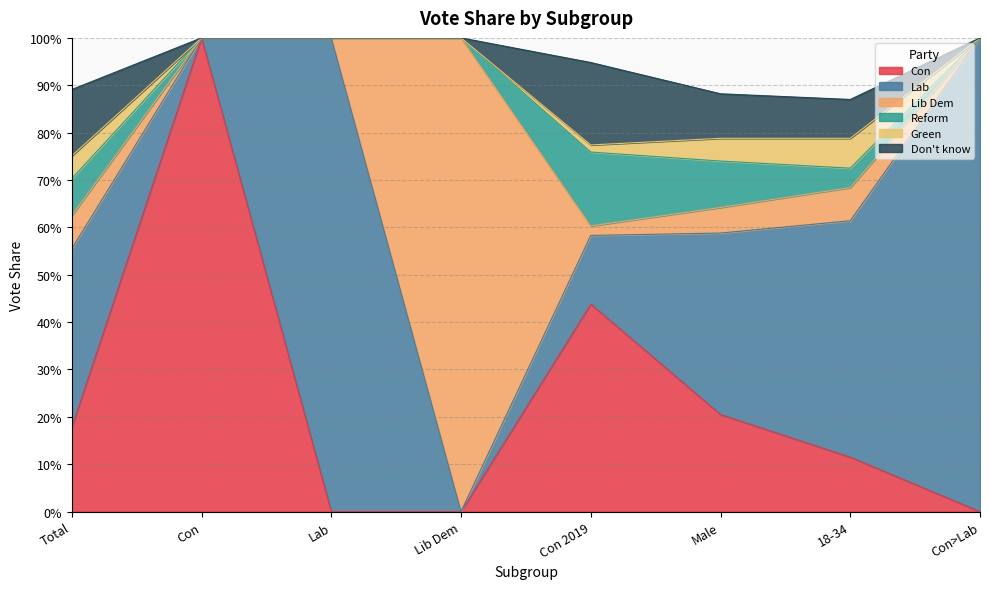

What is the difference between the maximum and minimum values in the Reform series?

0.2